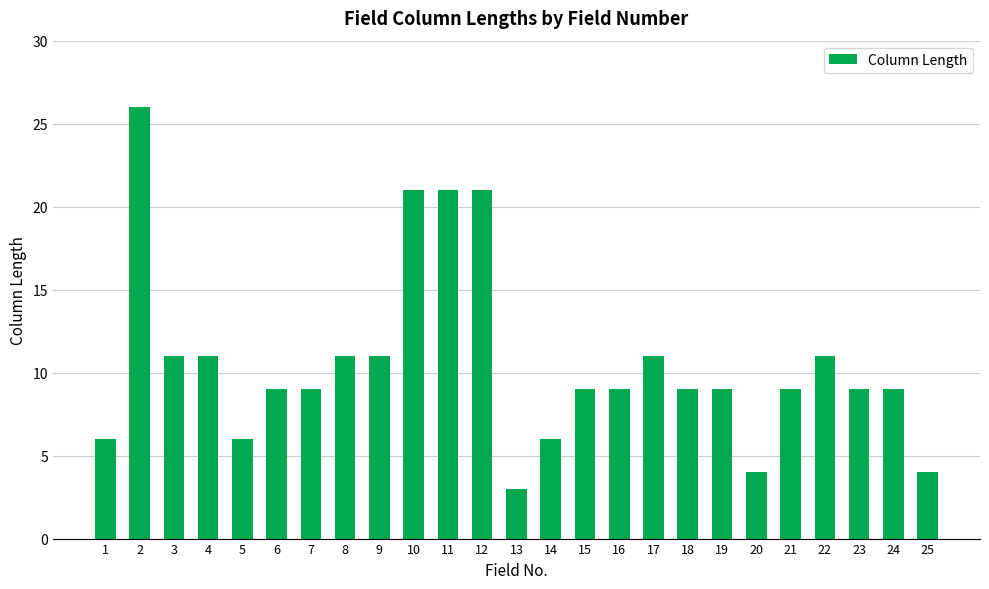

The chart shows a value of 2 at 20. True or false?

False